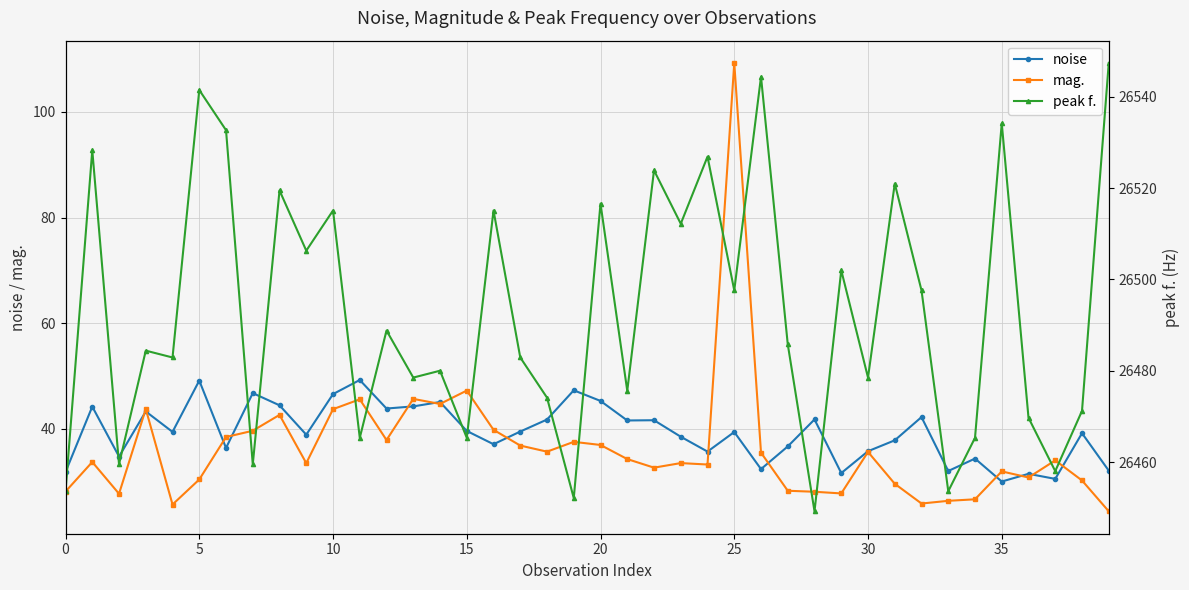

Reading right to left, transcribe all the data shown in this chart.

noise: 32.1	39.2	30.5	31.5	30.0	34.3	32.0	42.2	37.8	35.7	31.6	41.8	36.7	32.4	39.4	35.7	38.5	41.6	41.6	45.3	47.3	41.7	39.5	37.1	39.6	45.1	44.2	43.8	49.2	46.6	38.9	44.4	46.7	36.4	49.1	39.4	43.3	34.7	44.2	31.8
mag.: 24.4	30.2	34.0	30.8	31.9	26.6	26.3	25.8	29.6	35.6	27.7	28.1	28.3	35.5	109.3	33.2	33.5	32.6	34.3	36.9	37.5	35.7	36.8	39.8	47.2	44.7	45.7	37.9	45.6	43.7	33.5	42.6	39.6	38.4	30.4	25.6	43.7	27.7	33.7	28.1
peak f.: 26547.4	26471.2	26458.0	26469.7	26534.2	26465.3	26453.6	26497.6	26521.0	26478.5	26502.0	26449.2	26485.8	26544.4	26497.6	26526.9	26512.2	26523.9	26475.6	26516.6	26452.1	26474.1	26482.9	26515.1	26465.3	26480.0	26478.5	26488.8	26465.3	26515.1	26506.3	26519.5	26459.5	26532.7	26541.5	26482.9	26484.4	26459.5	26528.3	26453.6